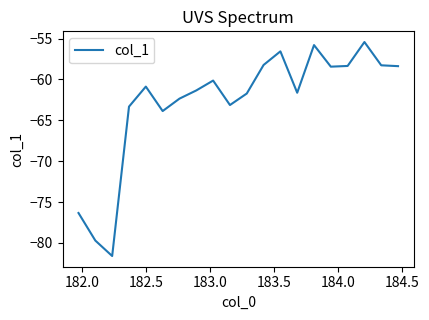

What is the maximum value shown in the chart?

-55.4